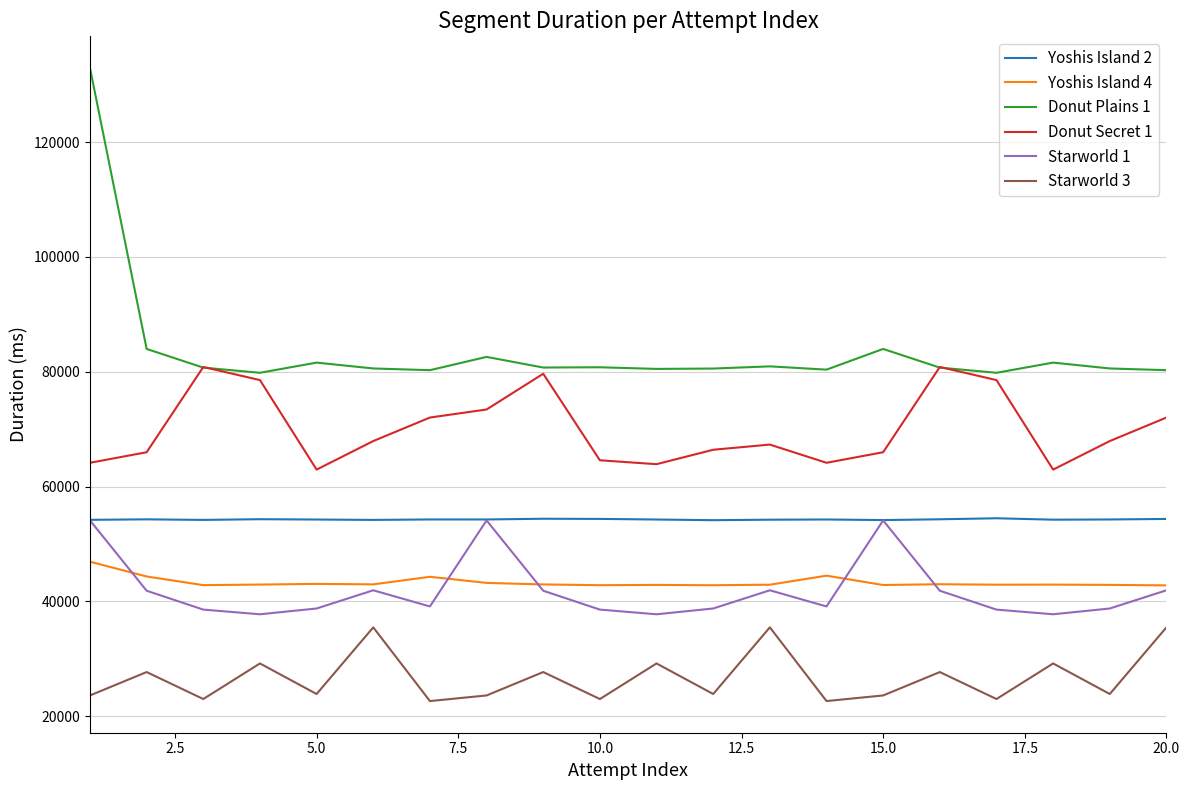

Which series has the widest spread of values?

Donut Plains 1